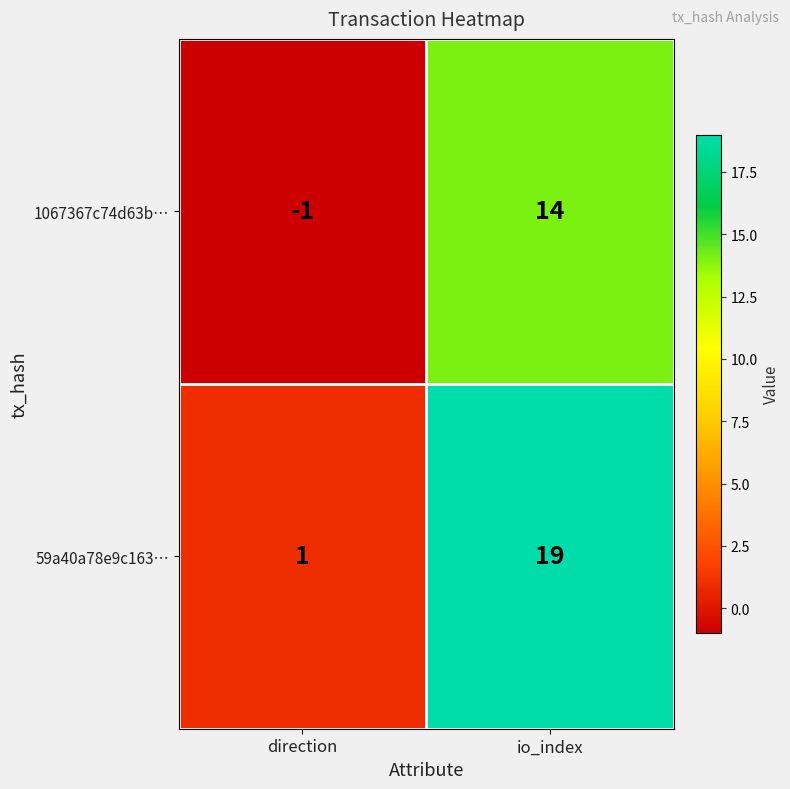

What is the smallest value displayed?

-1